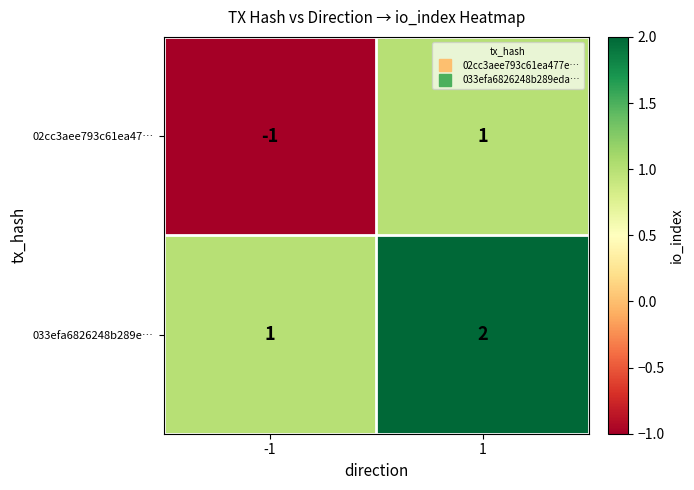

Which series has the largest range (max minus min)?

02cc3aee793c61ea47…